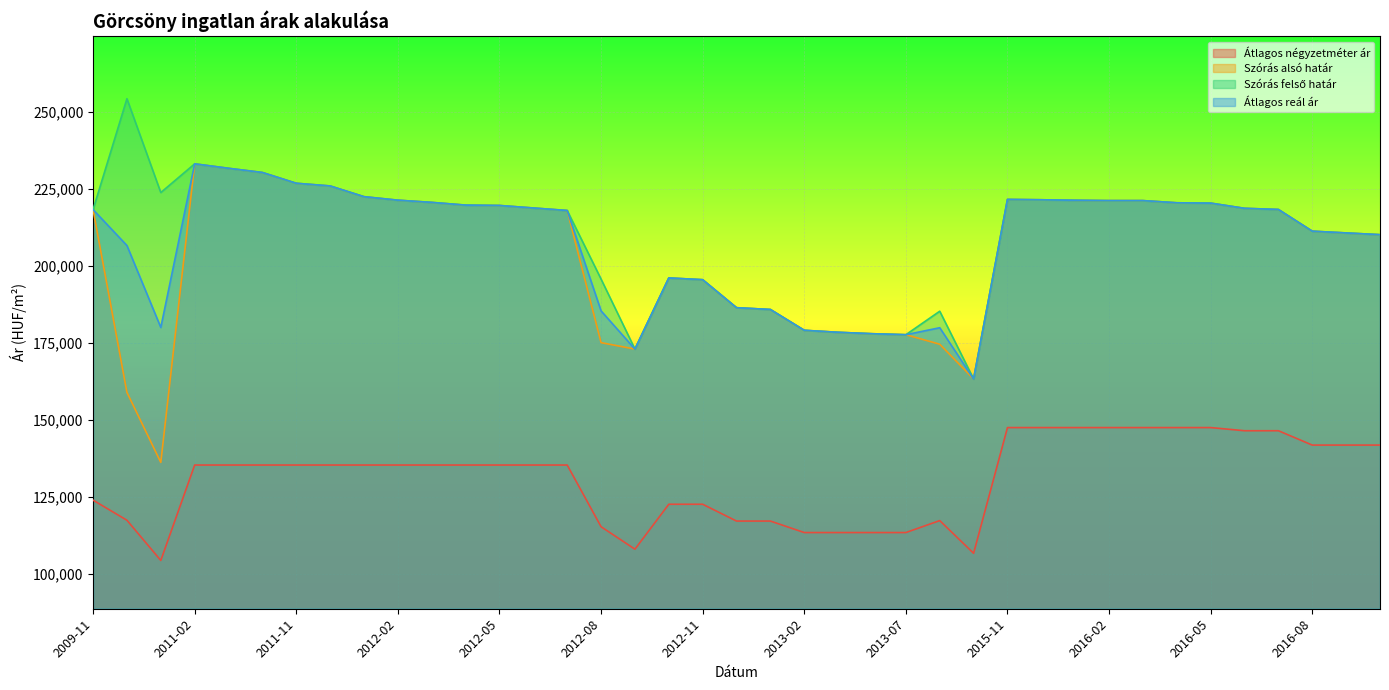

What is the label of the 18th point from the right?

2013-02